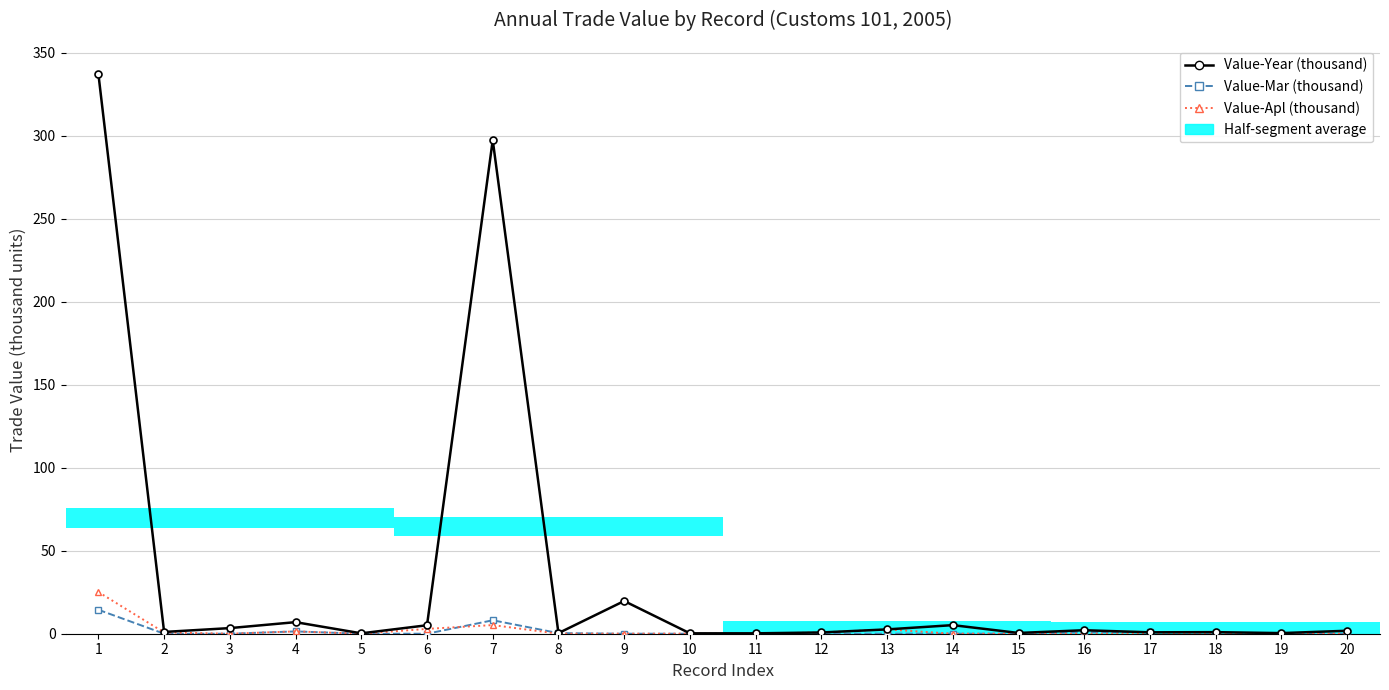

Which category has the highest value across all series?

1